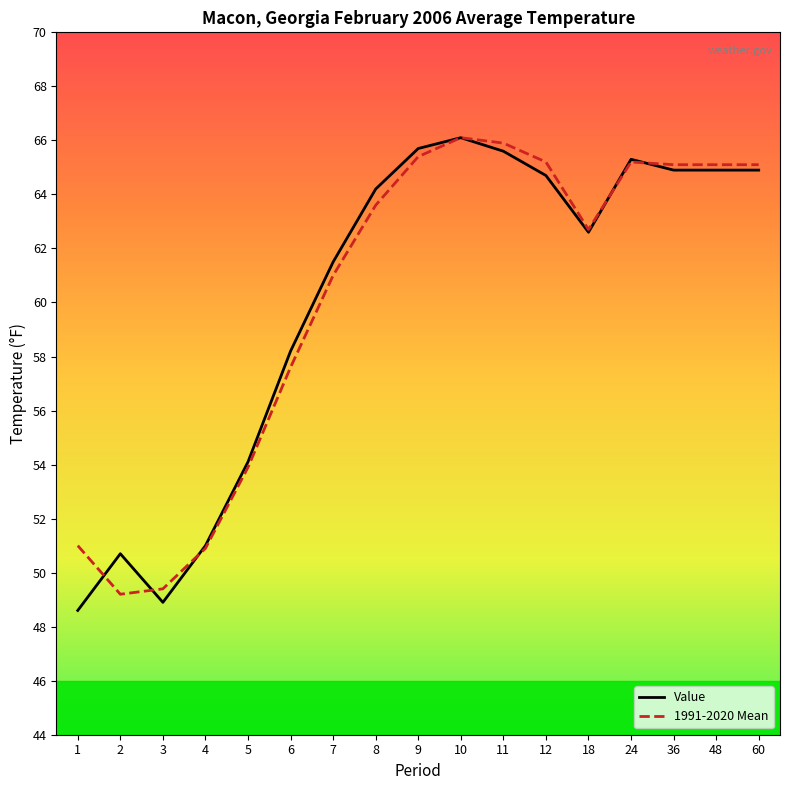

What value does the 1991-2020 Mean series have at 2?

49.2